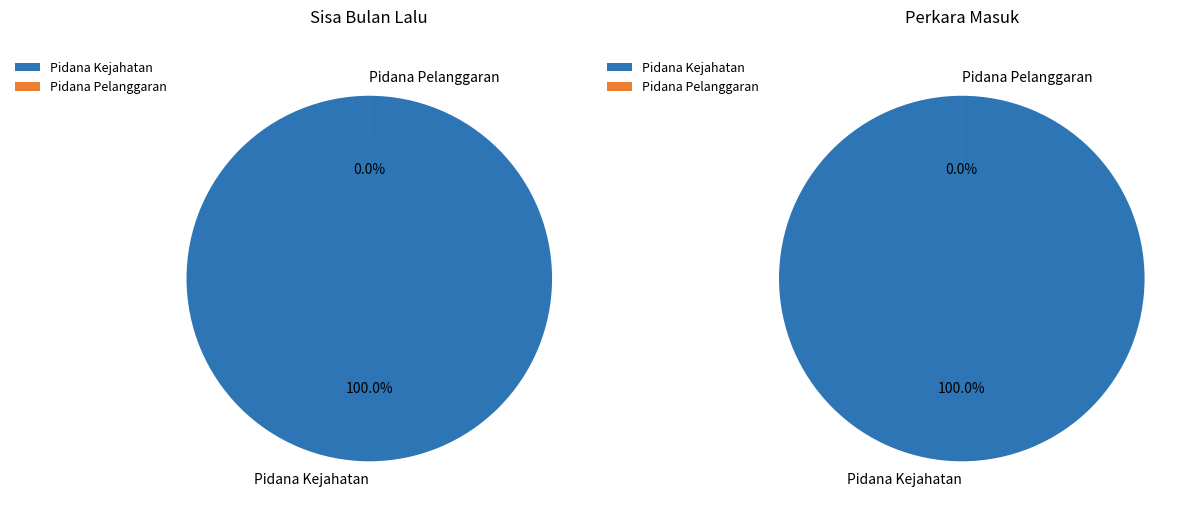

Which category has the smallest portion of the pie?

Pidana Pelanggaran